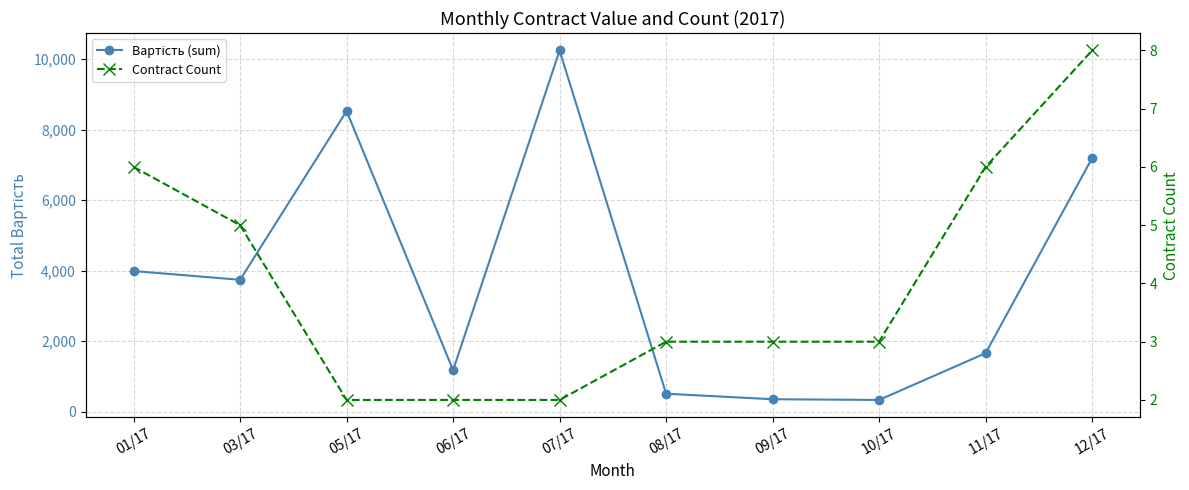

What is the difference between the second highest and second lowest values in the Вартість (sum) series?

8175.0